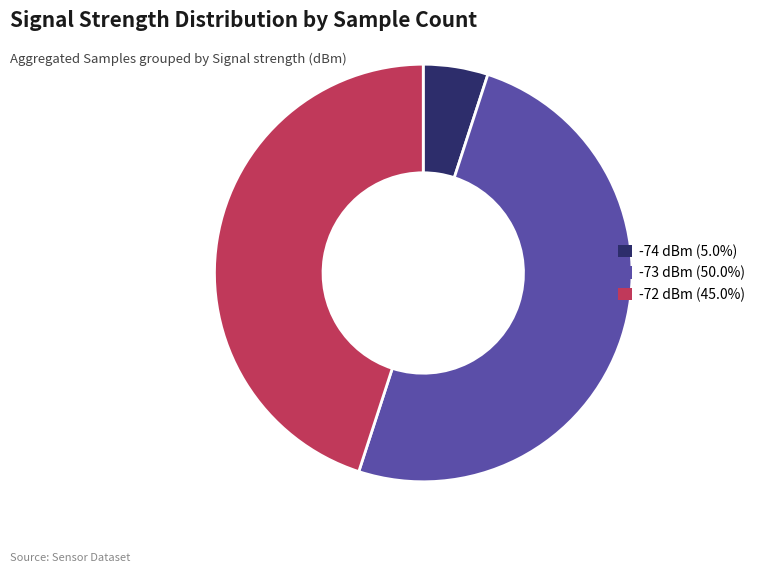

Approximately how many times larger is the value at -73 dBm (50.0%) compared to -72 dBm (45.0%)?

1.1